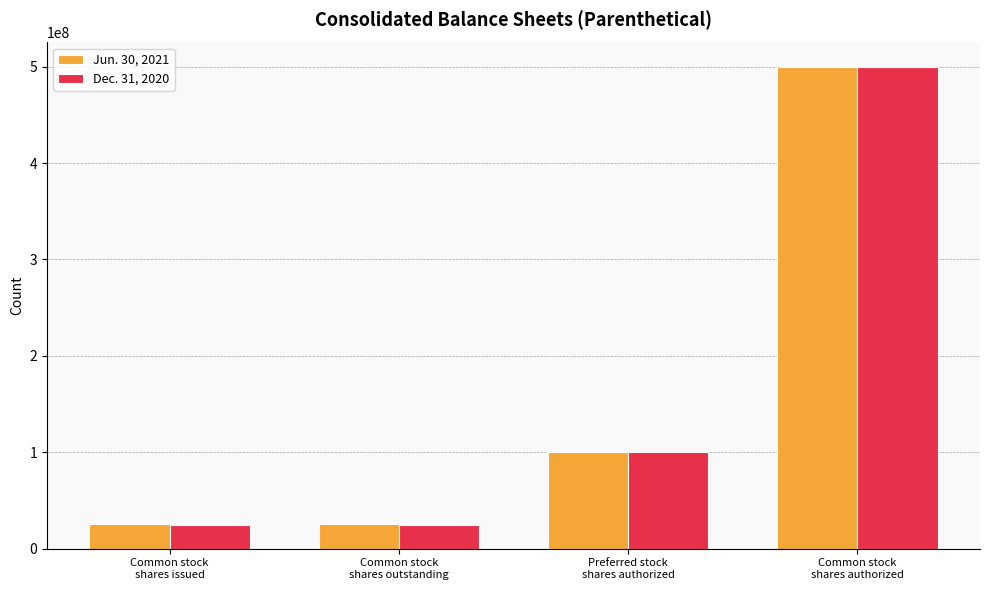

Read the Jun. 30, 2021 value at Common stock
shares issued.

25149927